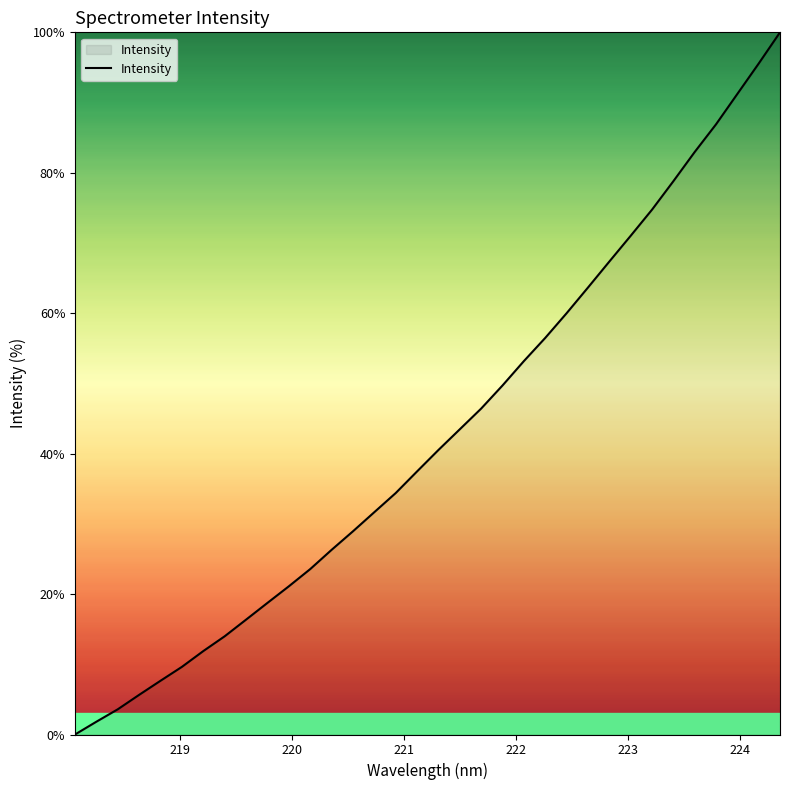

What is the greatest value displayed?

100.0